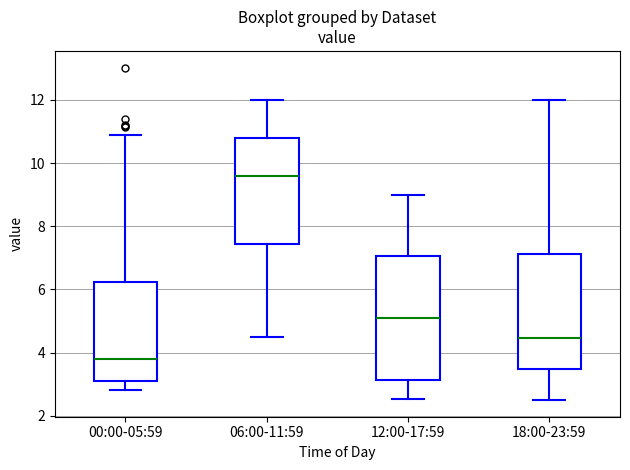

Reading left to right, read every box against the y-axis: the position of its median line, the range the box covers, and the ends of its whiskers. The values are not printed on the chart, so give them approximately, as read against the axis.

00:00-05:59: median 3.8, box 3.2 to 6.2, whiskers 2.8 to 10.8
06:00-11:59: median 9.6, box 7.4 to 10.8, whiskers 4.6 to 12.0
12:00-17:59: median 5.2, box 3.2 to 7.0, whiskers 2.6 to 9.0
18:00-23:59: median 4.4, box 3.4 to 7.2, whiskers 2.6 to 12.0